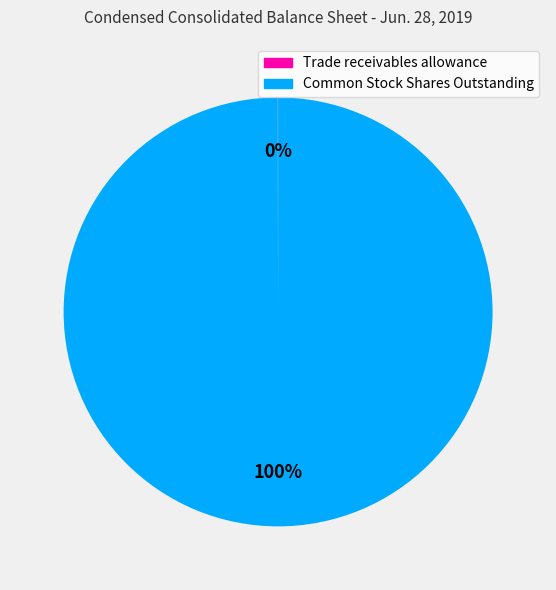

To the nearest percent, what portion does Common Stock Shares Outstanding represent?

100%